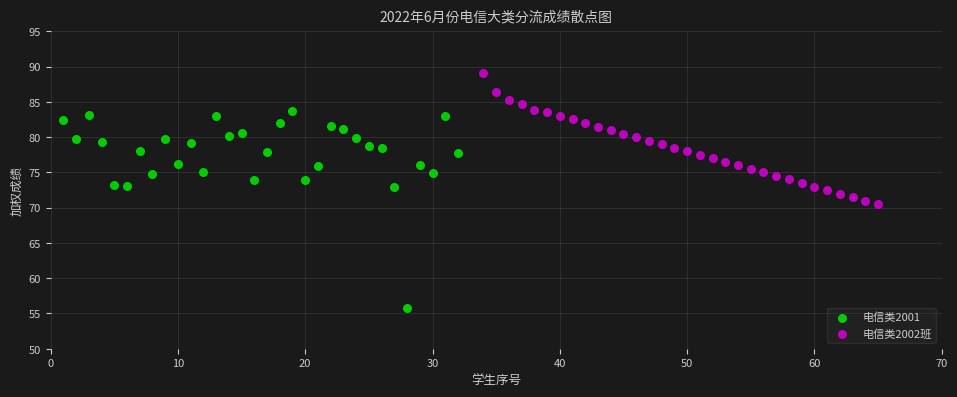

What are all the series names shown in the legend?

电信类2001, 电信类2002班